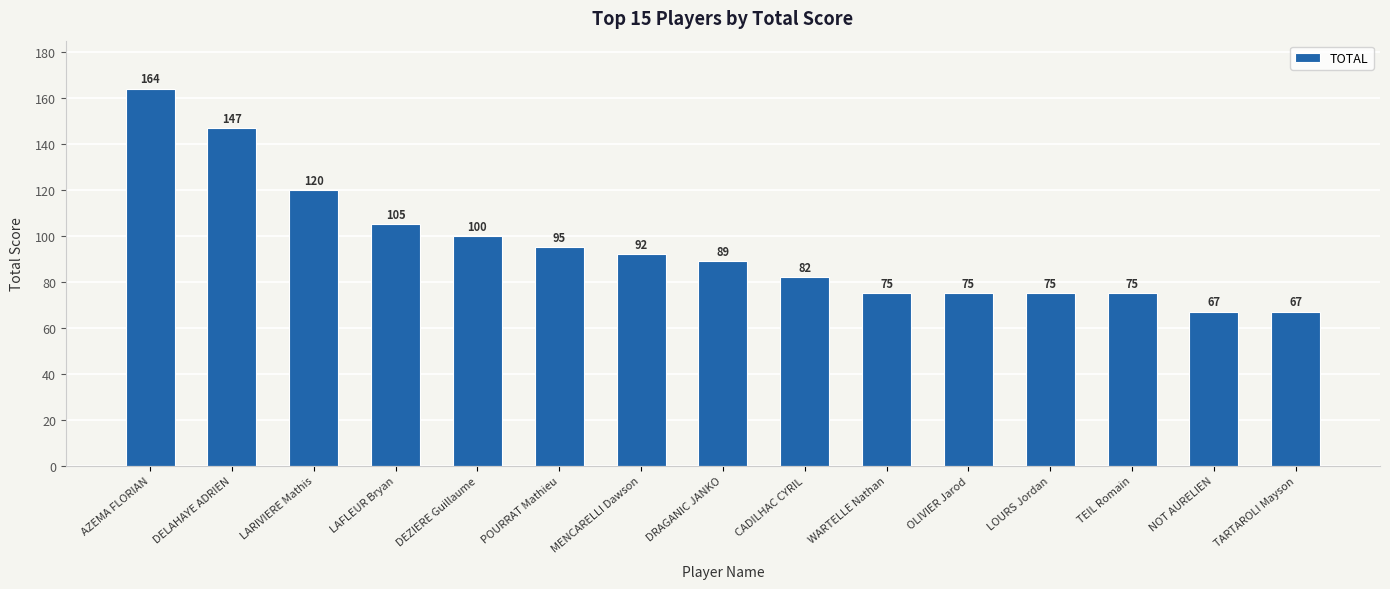

Reading left to right, transcribe all the data shown in this chart.

164	147	120	105	100	95	92	89	82	75	75	75	75	67	67